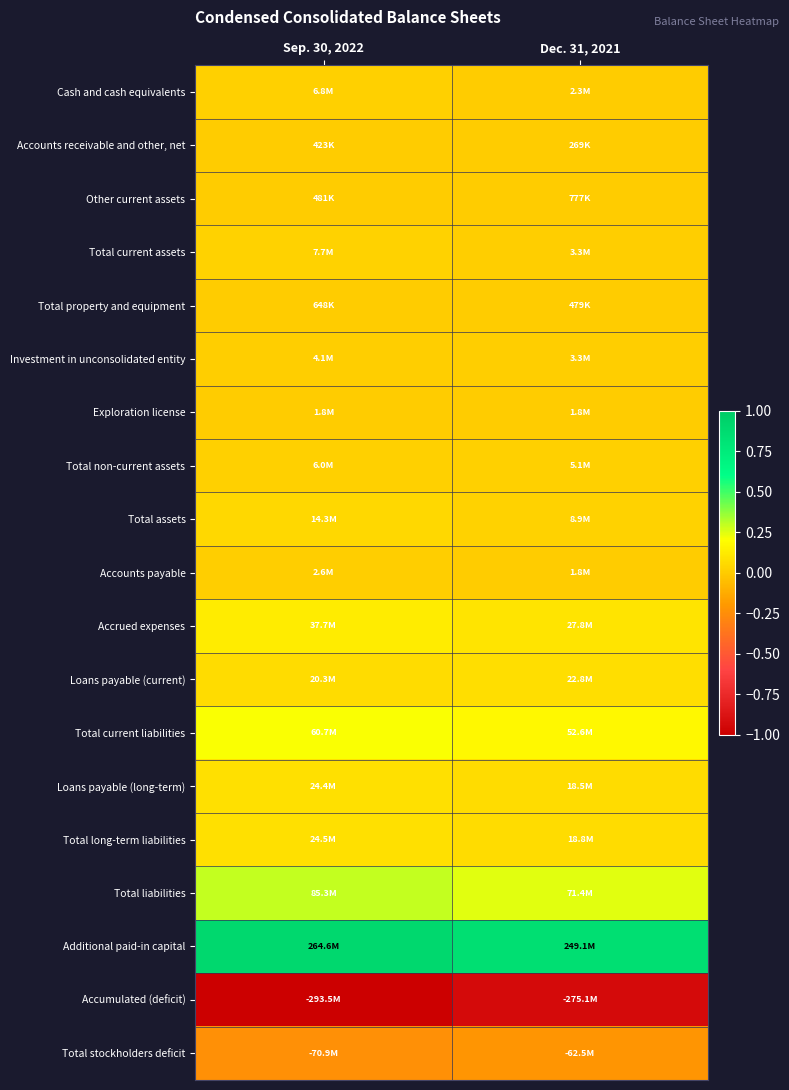

Reading left to right, extract all data points from this chart.

Cash and cash equivalents: Sep. 30, 2022=0.0	Dec. 31, 2021=0.0
Accounts receivable and other, net: Sep. 30, 2022=0.0	Dec. 31, 2021=0.0
Other current assets: Sep. 30, 2022=0.0	Dec. 31, 2021=0.0
Total current assets: Sep. 30, 2022=0.0	Dec. 31, 2021=0.0
Total property and equipment: Sep. 30, 2022=0.0	Dec. 31, 2021=0.0
Investment in unconsolidated entity: Sep. 30, 2022=0.0	Dec. 31, 2021=0.0
Exploration license: Sep. 30, 2022=0.0	Dec. 31, 2021=0.0
Total non-current assets: Sep. 30, 2022=0.0	Dec. 31, 2021=0.0
Total assets: Sep. 30, 2022=0.0	Dec. 31, 2021=0.0
Accounts payable: Sep. 30, 2022=0.0	Dec. 31, 2021=0.0
Accrued expenses: Sep. 30, 2022=0.1	Dec. 31, 2021=0.1
Loans payable (current): Sep. 30, 2022=0.1	Dec. 31, 2021=0.1
Total current liabilities: Sep. 30, 2022=0.2	Dec. 31, 2021=0.2
Loans payable (long-term): Sep. 30, 2022=0.1	Dec. 31, 2021=0.1
Total long-term liabilities: Sep. 30, 2022=0.1	Dec. 31, 2021=0.1
Total liabilities: Sep. 30, 2022=0.3	Dec. 31, 2021=0.2
Additional paid-in capital: Sep. 30, 2022=0.9	Dec. 31, 2021=0.8
Accumulated (deficit): Sep. 30, 2022=-1.0	Dec. 31, 2021=-0.9
Total stockholders deficit: Sep. 30, 2022=-0.2	Dec. 31, 2021=-0.2